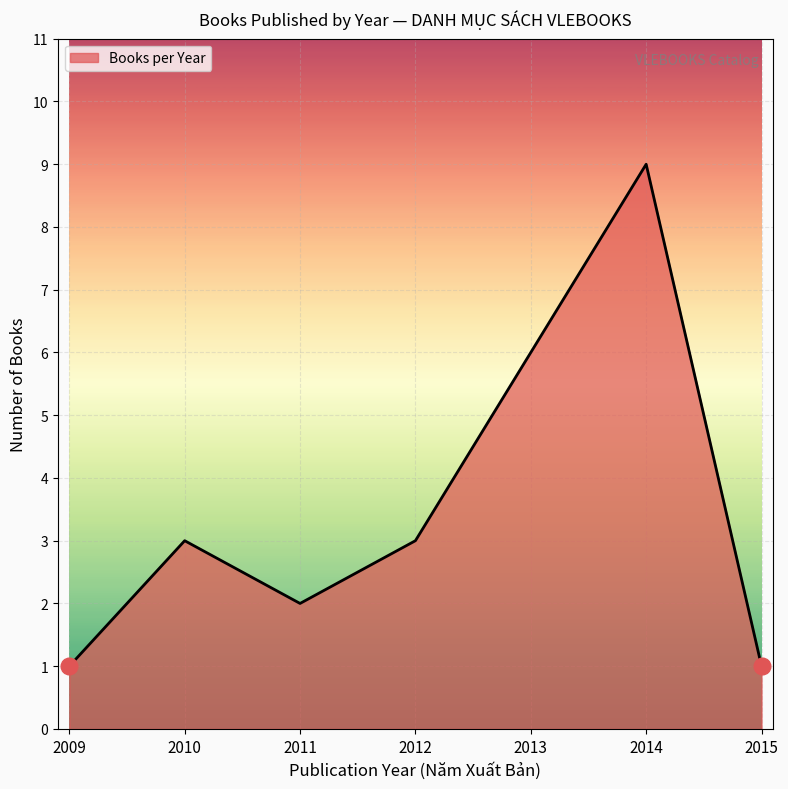

How many lines are shown in the chart?

1